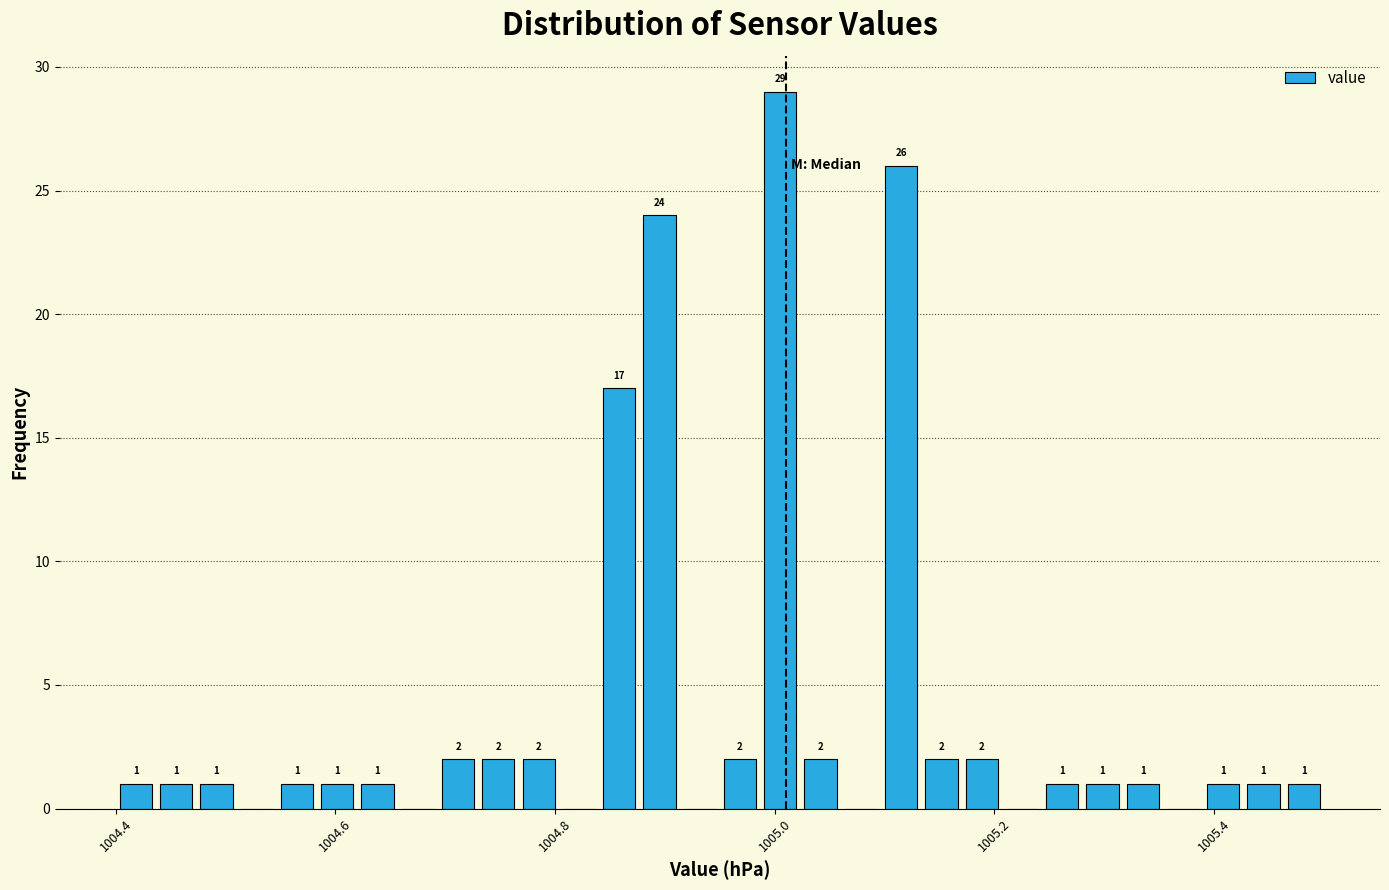

Read against the x-axis, roughly where is the centre of the tallest bar?

1005.00